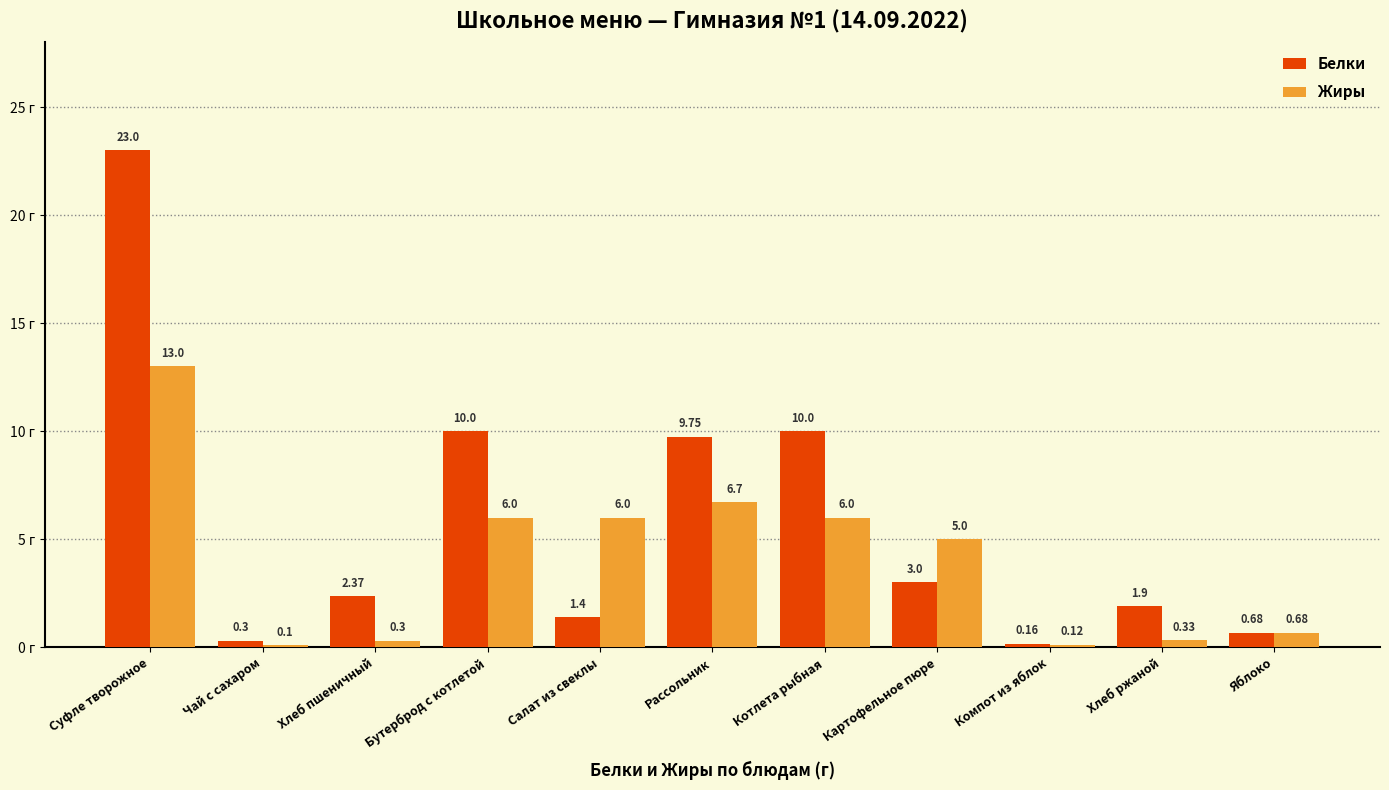

List the series in order of their peak value, highest first.

Белки, Жиры